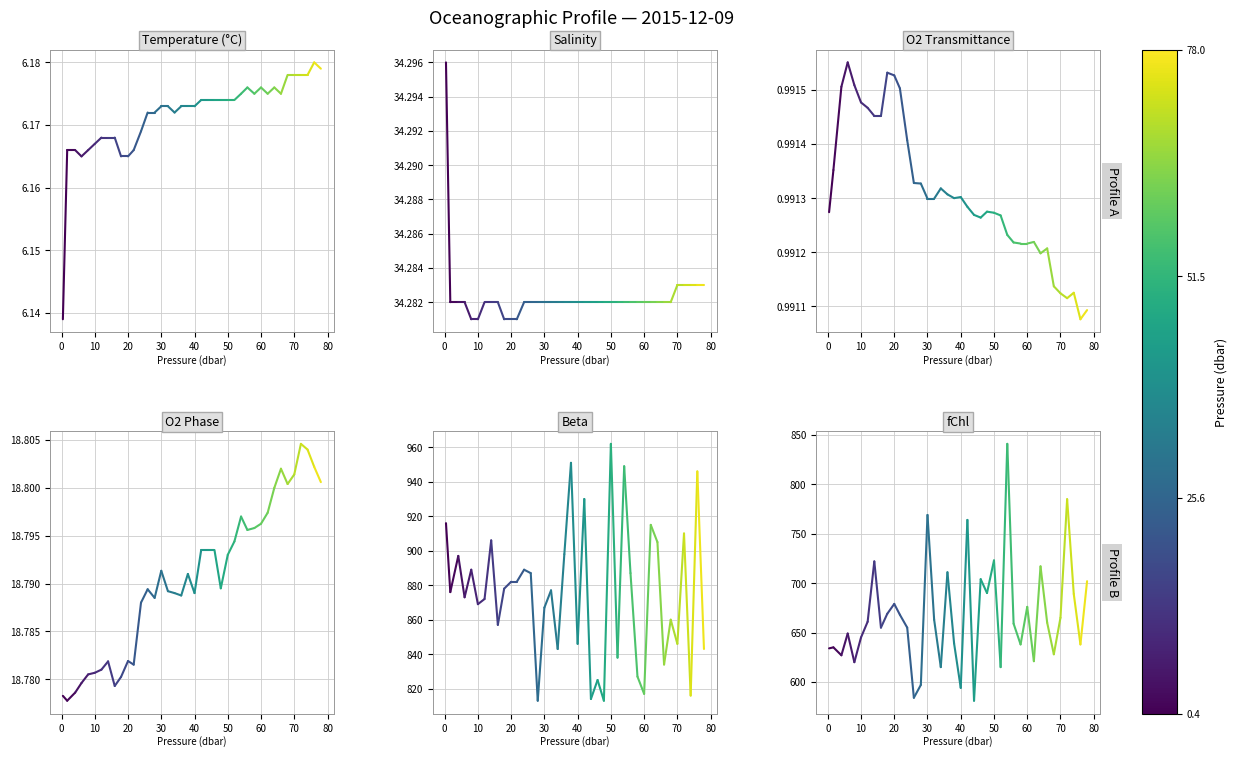

Rank the series by their maximum value, from lowest to highest.

o2_t, t, o2_ph, s, fchl, beta